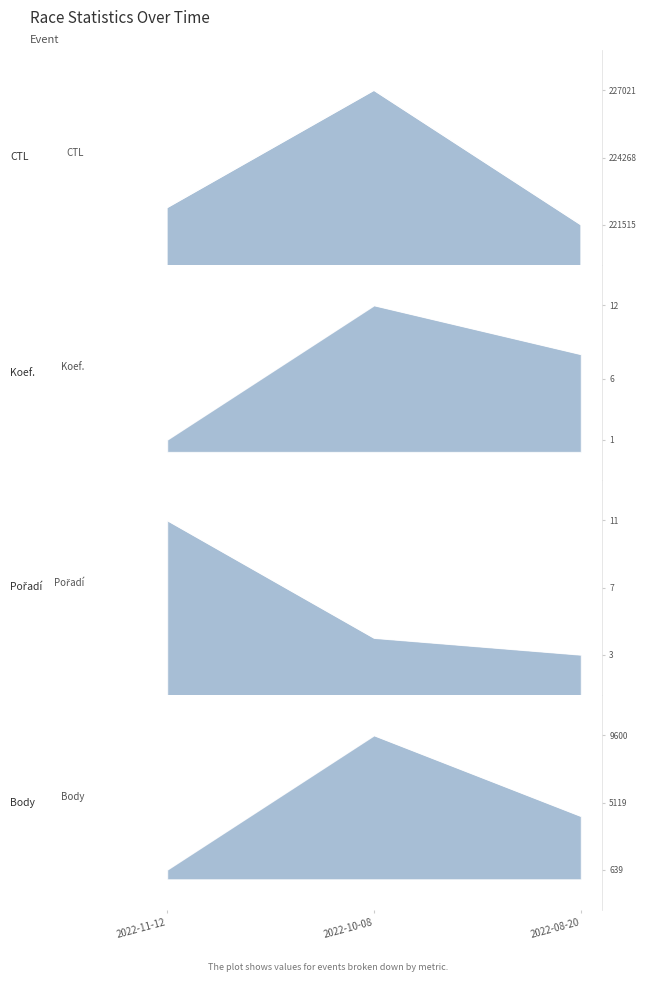

What is the total value across all series at 2022-08-20?

225742